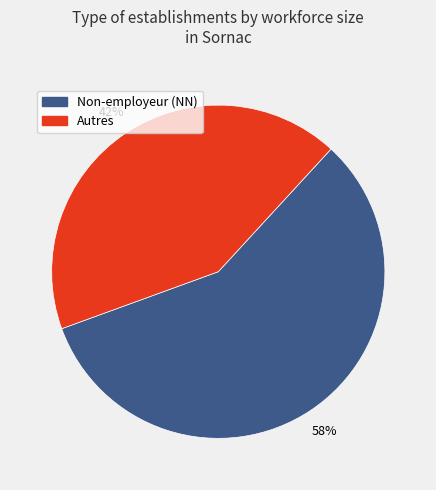

How many slices are in this pie chart?

2